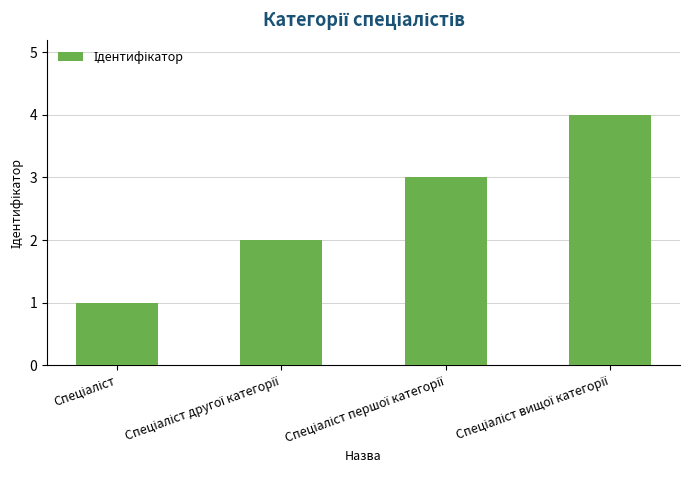

What is the smallest value displayed?

1